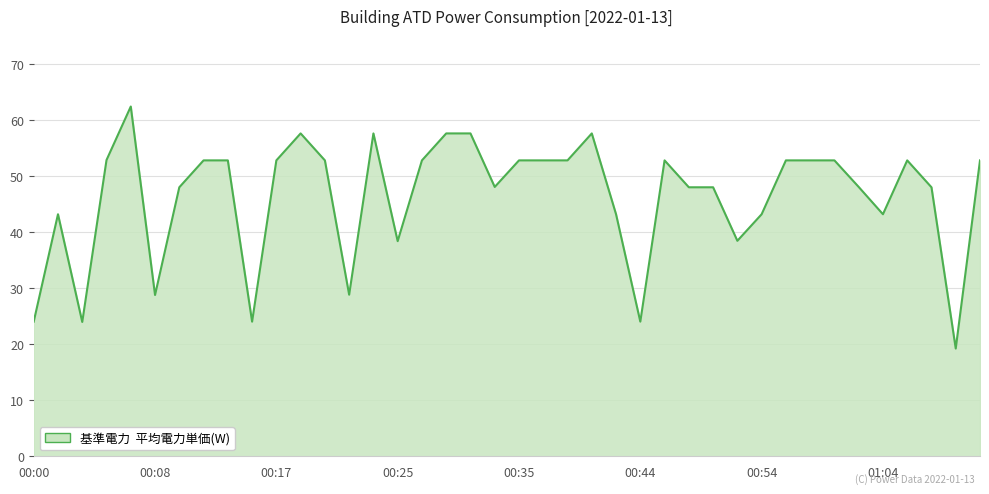

What is the difference between the maximum and minimum values?

43.2